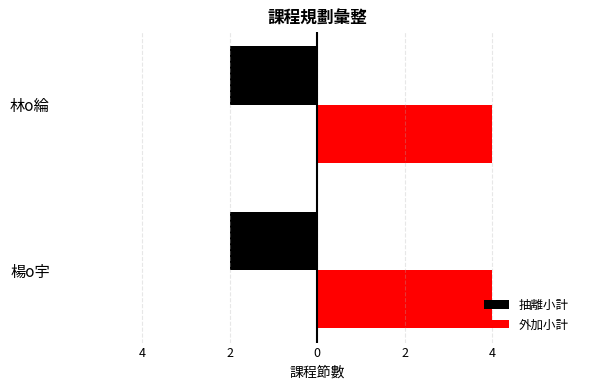

What is the average value of the 外加小計 series?

4